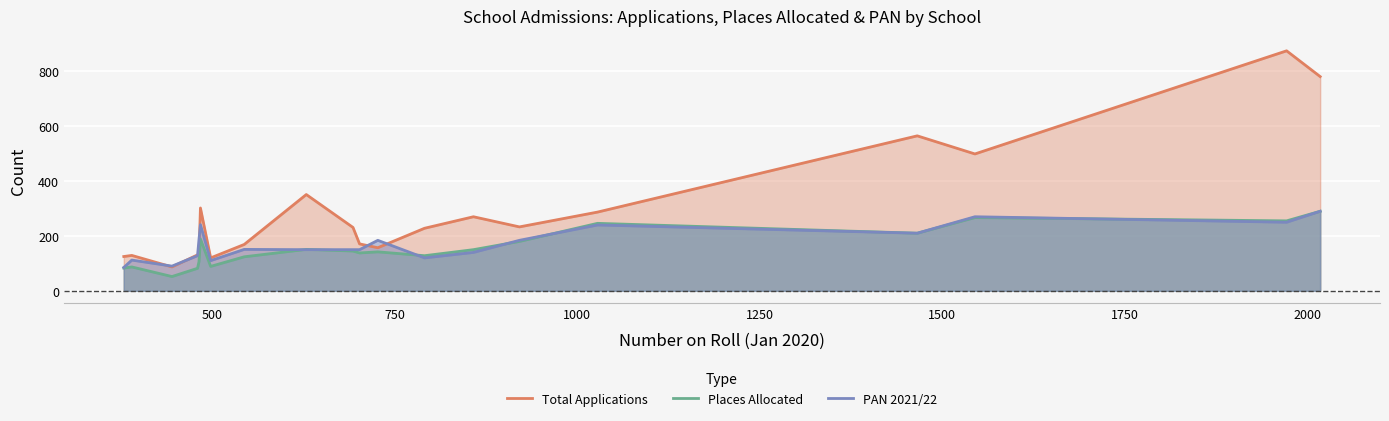

Which series has the largest range (max minus min)?

Total Applications